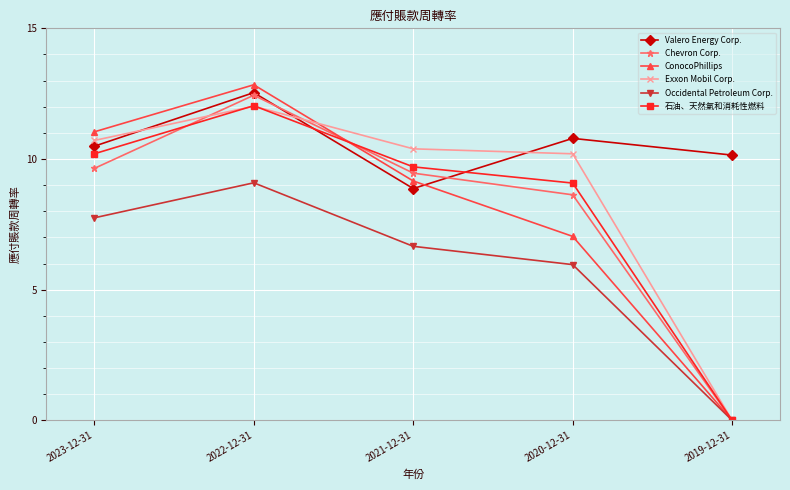

How many interior local peaks does the 石油、天然氣和消耗性燃料 series have?

1